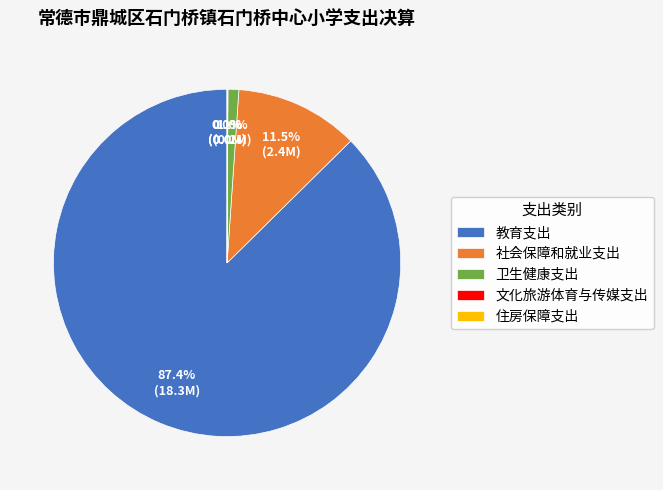

Is there a majority slice in this chart?

Yes